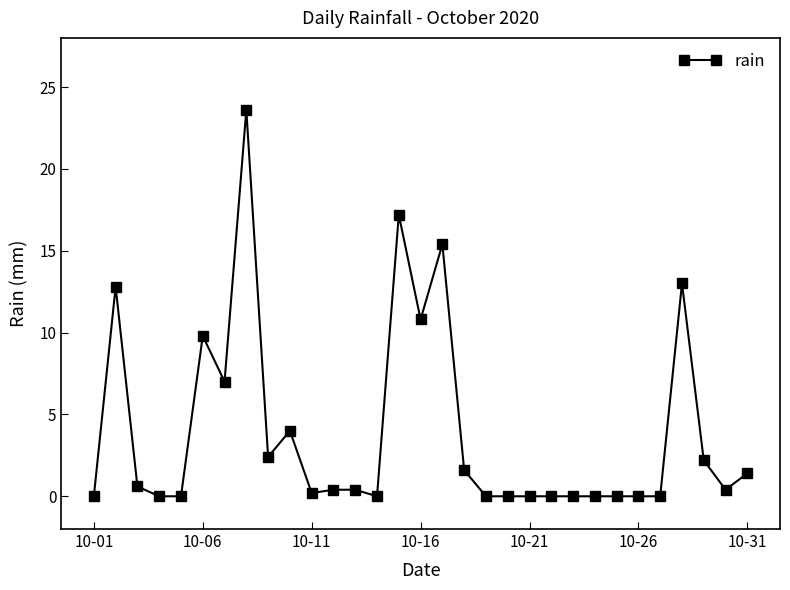

True or false: the data has more than 2 interior local peaks.

True